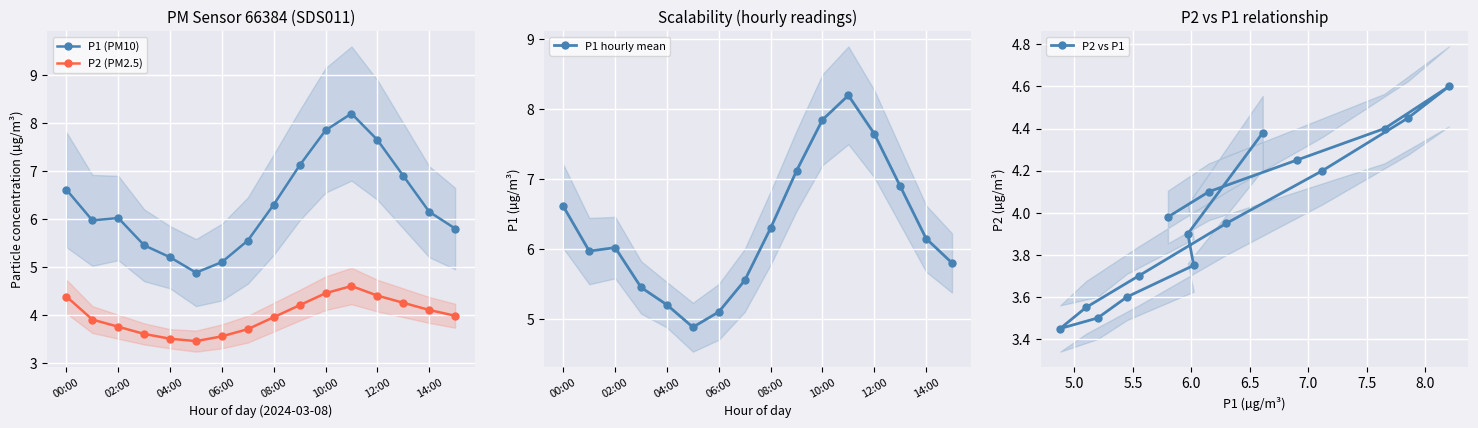

What is the sum of the P2 (PM2.5) values at 00:00 and 04:00?

7.9